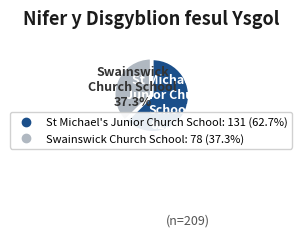

Which slice is the smallest?

Swainswick Church School